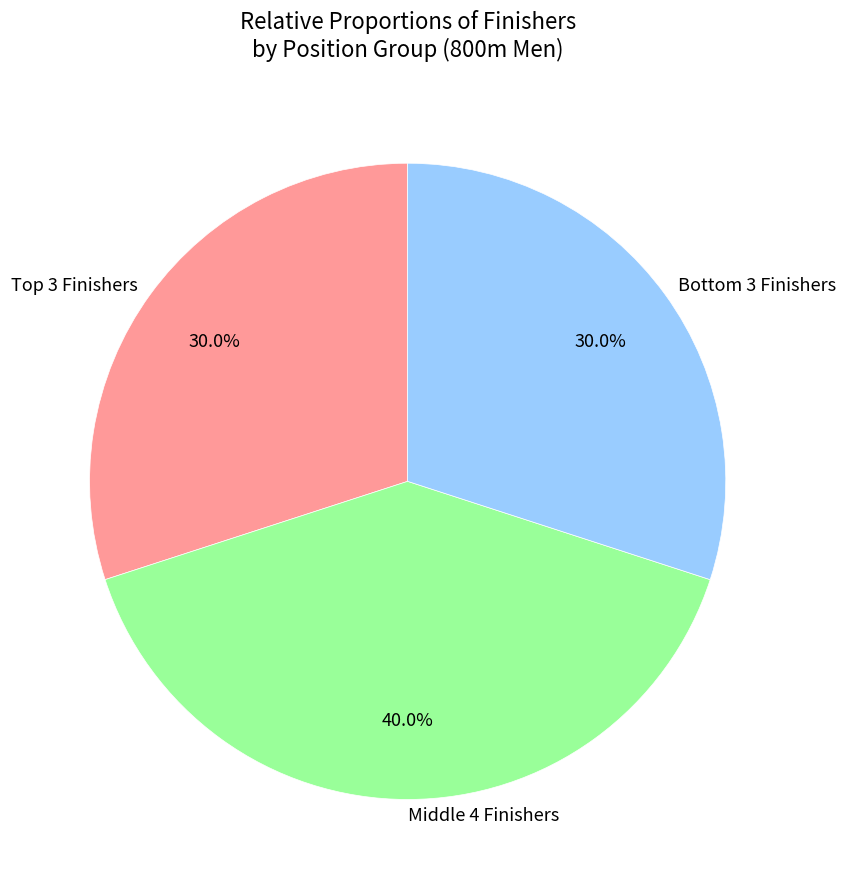

Which slice is the largest?

Middle 4 Finishers